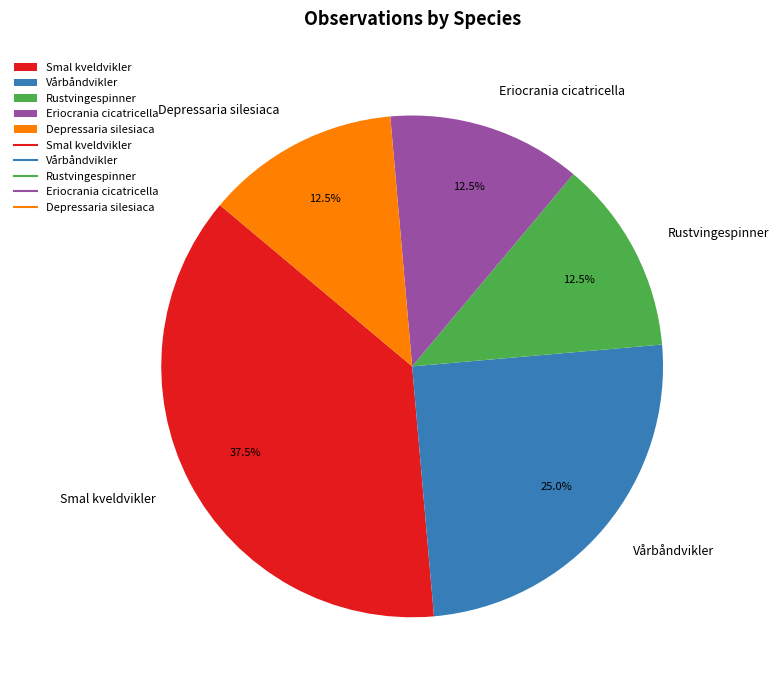

Which slice is the largest?

Smal kveldvikler